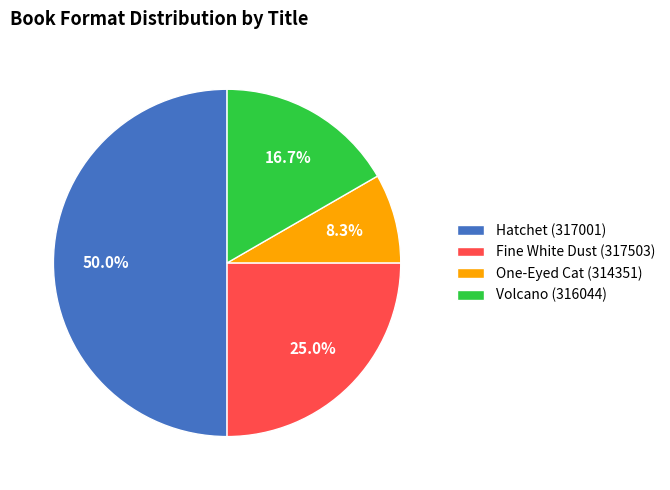

How many segments does this pie chart have?

4